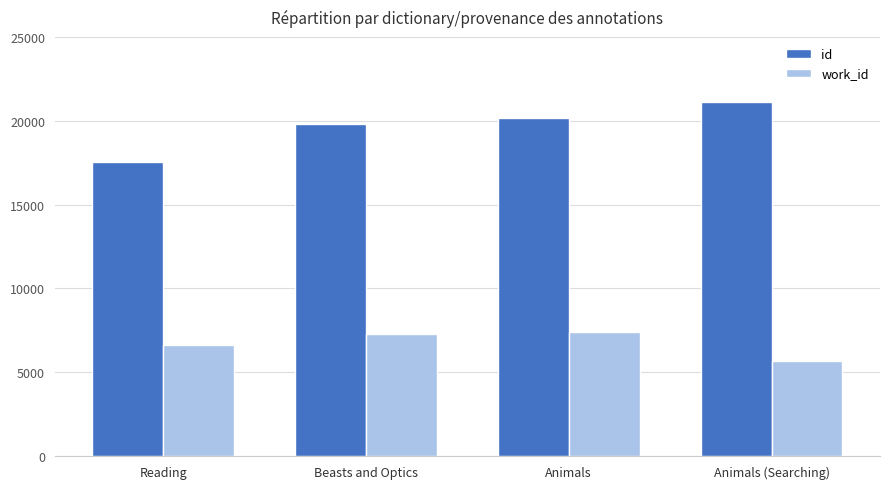

How many bars are there in total?

8